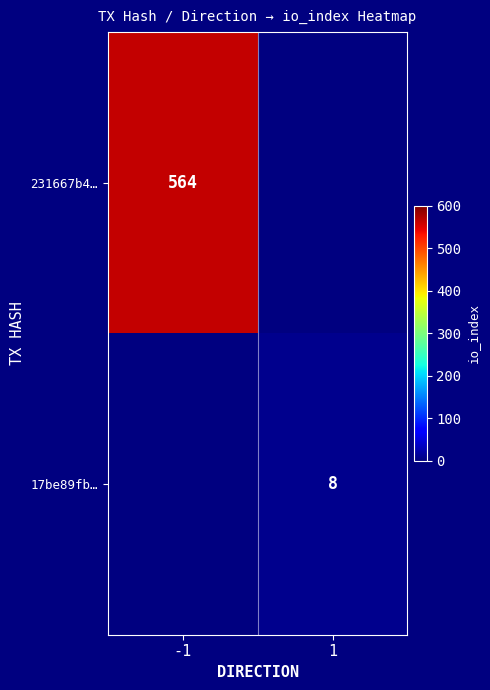

True or false: 17be89fb… has a value of 11 at 1.

False